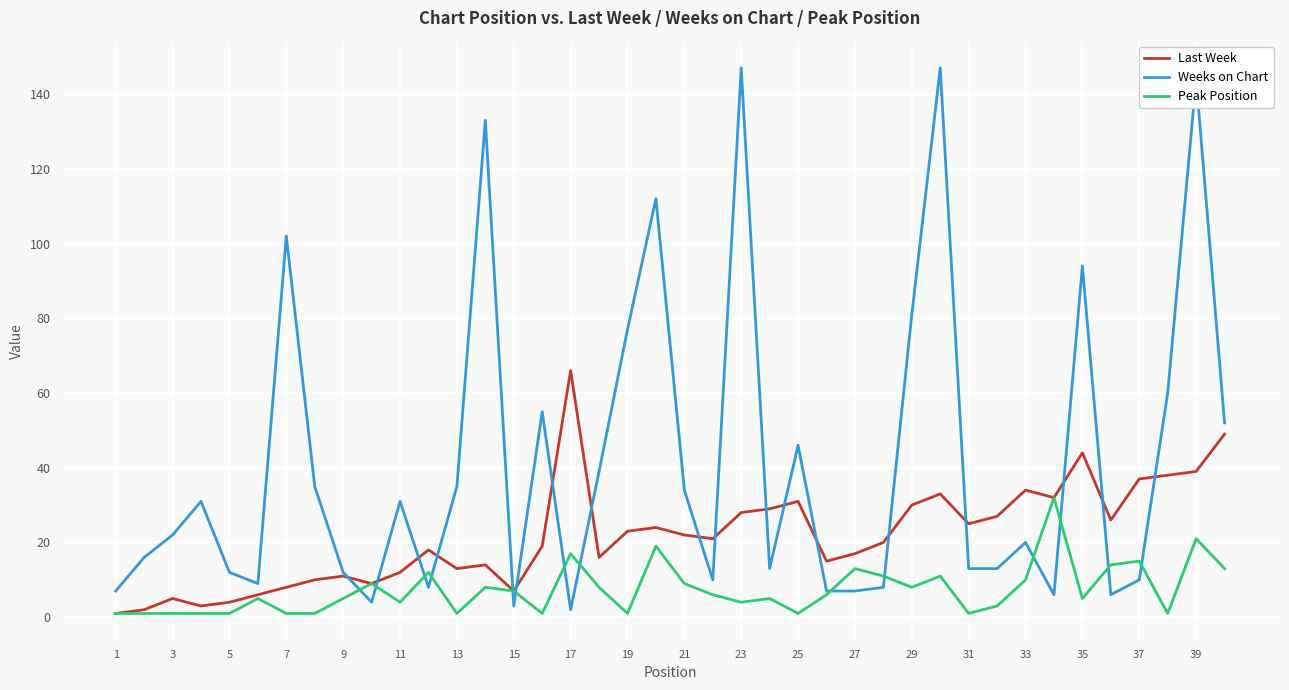

Which series has the largest range (max minus min)?

Weeks on Chart